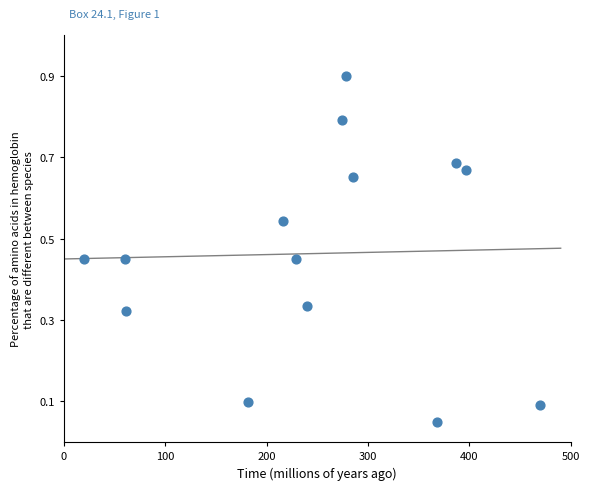

What is the range of X values (max minus min)?

450.0